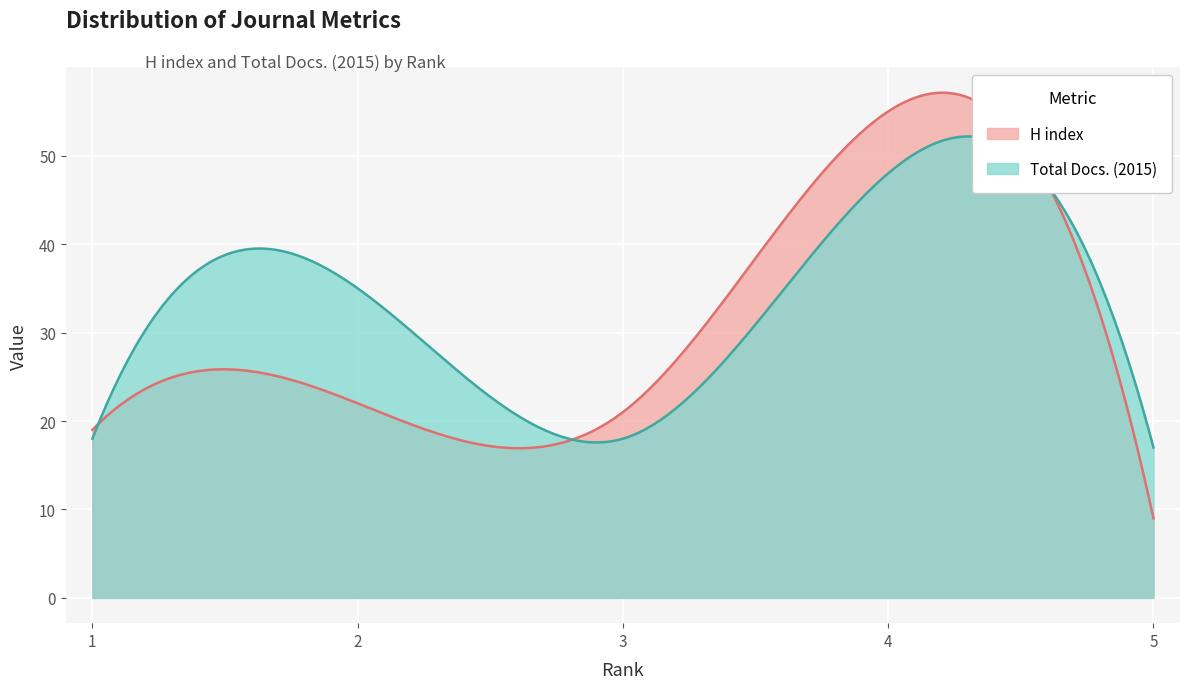

Reading right to left, what are all the values shown in this chart?

H index: 5=9	4=55	3=21	2=22	1=19
Total Docs. (2015): 5=17	4=48	3=18	2=35	1=18